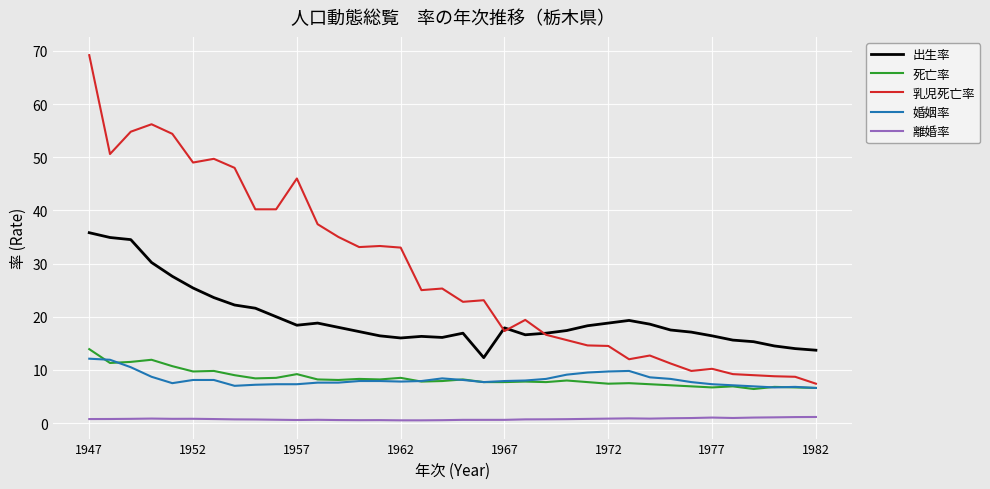

What are all the series names shown in the legend?

出生率, 死亡率, 乳児死亡率, 婚姻率, 離婚率